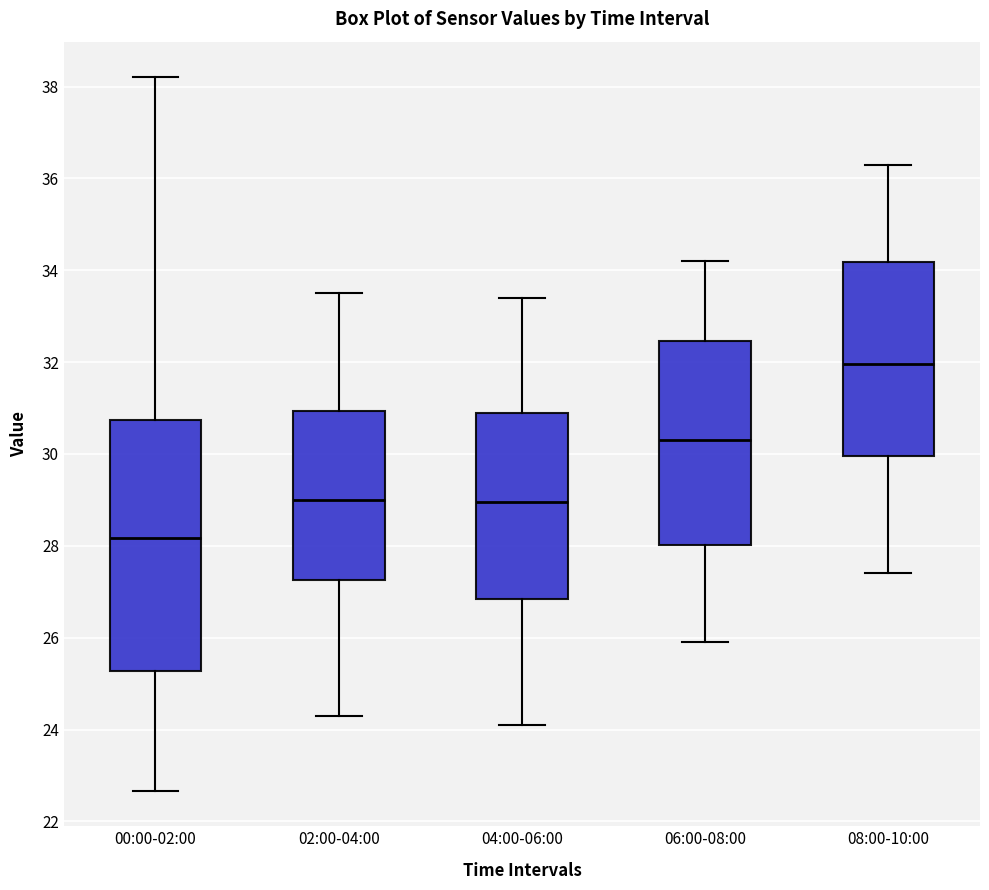

Reading left to right, read every box against the y-axis: the position of its median line, the range the box covers, and the ends of its whiskers. The values are not printed on the chart, so give them approximately, as read against the axis.

00:00-02:00: median 28.2, box 25.2 to 30.8, whiskers 22.6 to 38.2
02:00-04:00: median 29.0, box 27.2 to 31.0, whiskers 24.4 to 33.6
04:00-06:00: median 29.0, box 26.8 to 31.0, whiskers 24.2 to 33.4
06:00-08:00: median 30.4, box 28.0 to 32.4, whiskers 26.0 to 34.2
08:00-10:00: median 32.0, box 30.0 to 34.2, whiskers 27.4 to 36.4